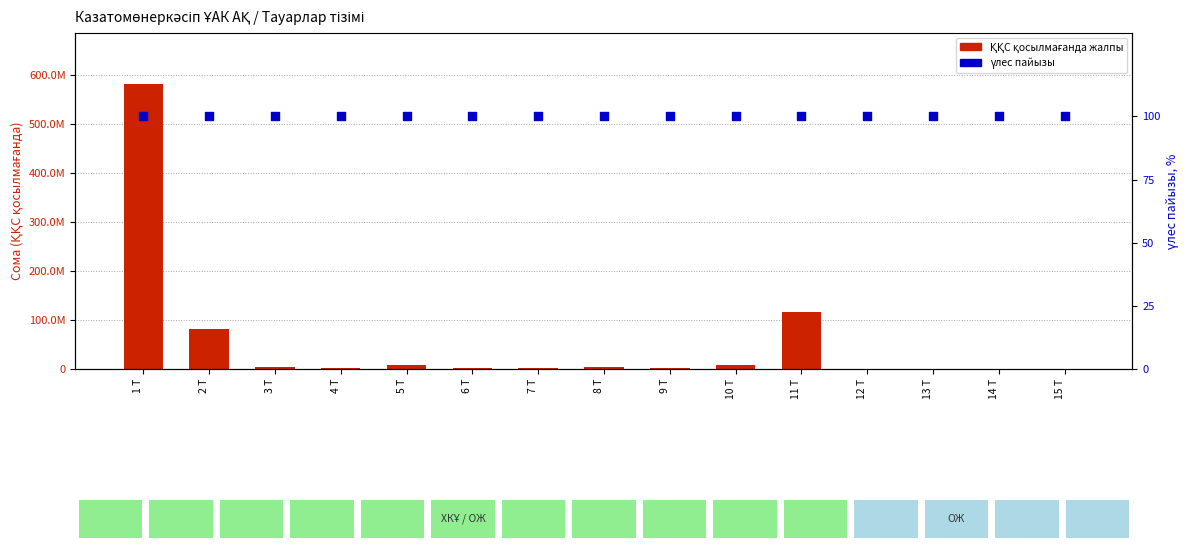

Is the value of үлес пайызы at 13 Т greater than the value of ҚҚС қосылмағанда жалпы at 10 Т?

No